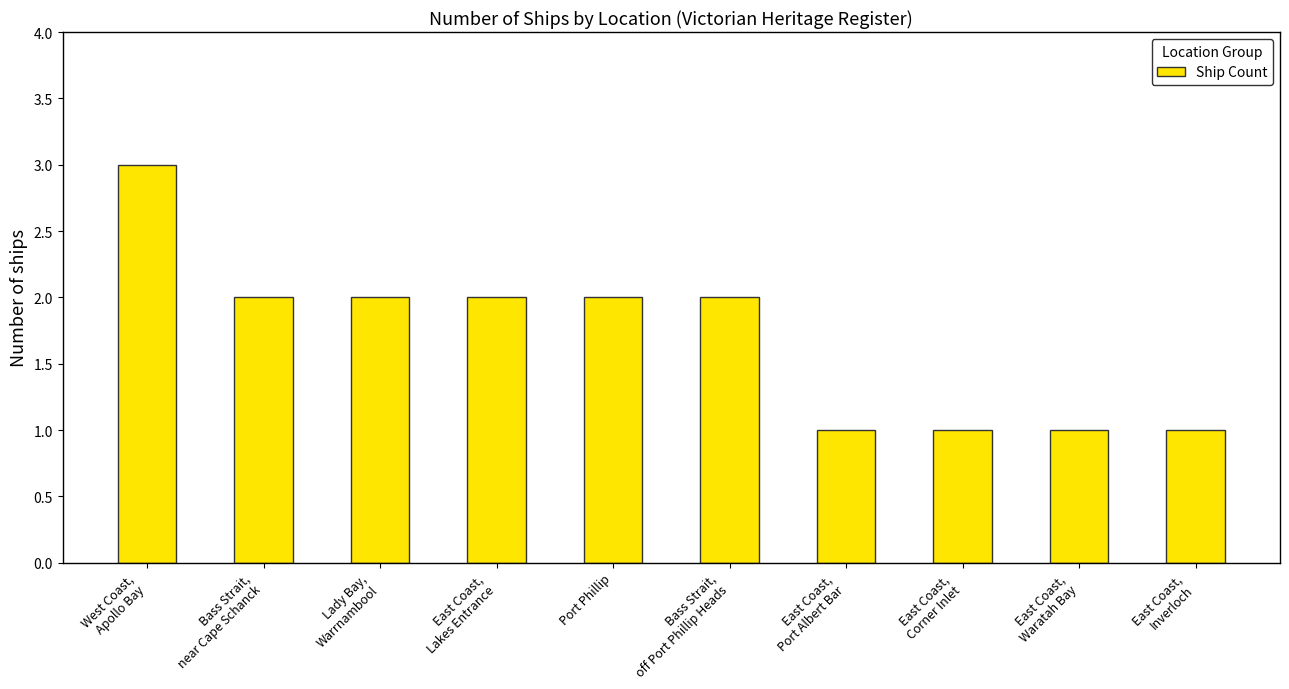

Where does the data first go above 2?

West Coast,
Apollo Bay